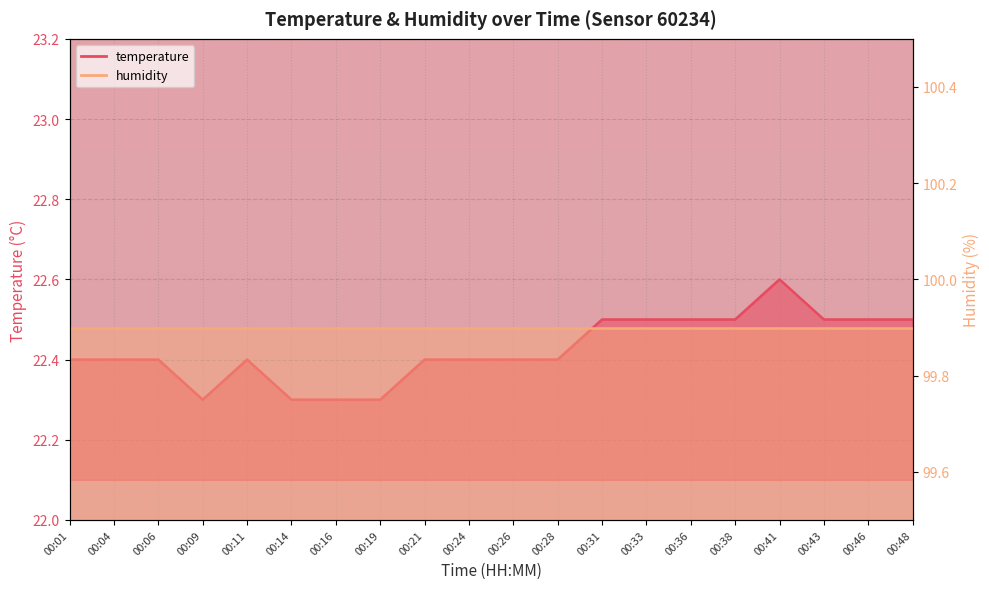

What is the change in value from 00:19 to 00:41?

+0.3